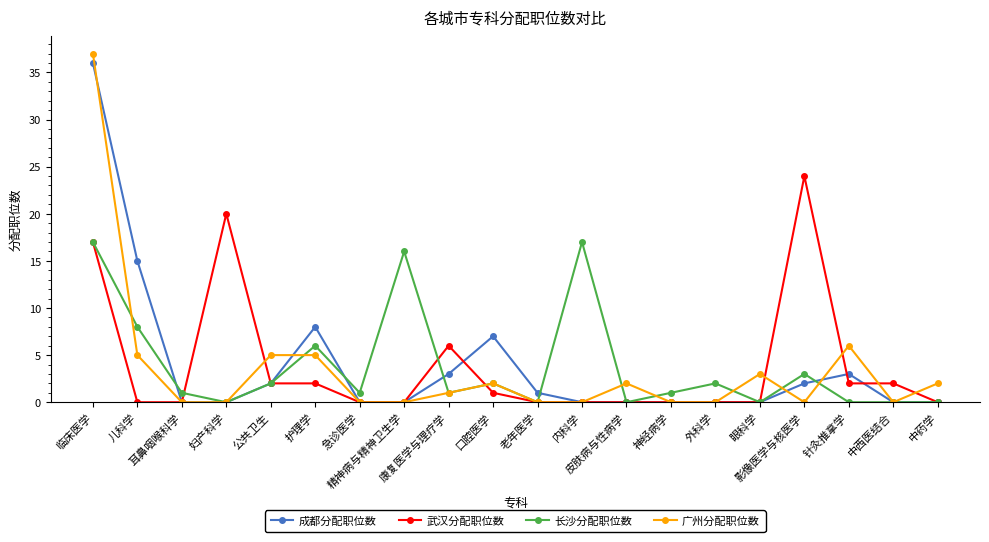

What is the difference between the highest and lowest values at 急诊医学?

1